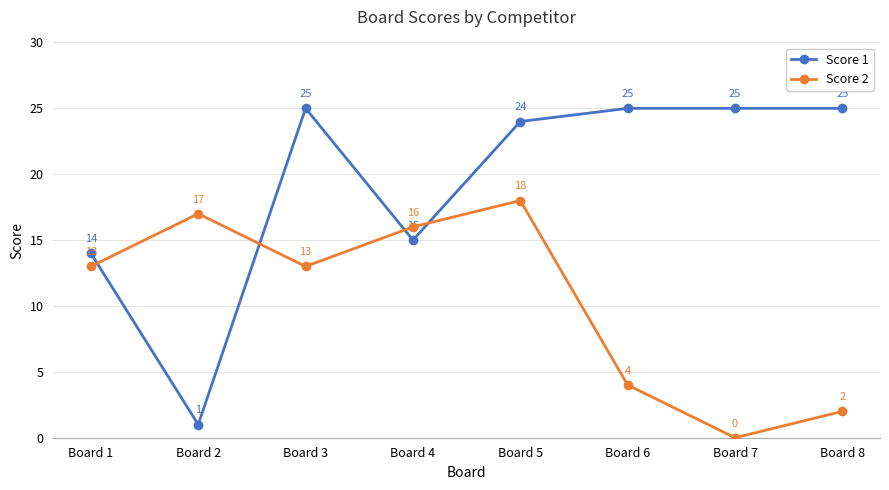

What is the sum of all Score 2 values?

83